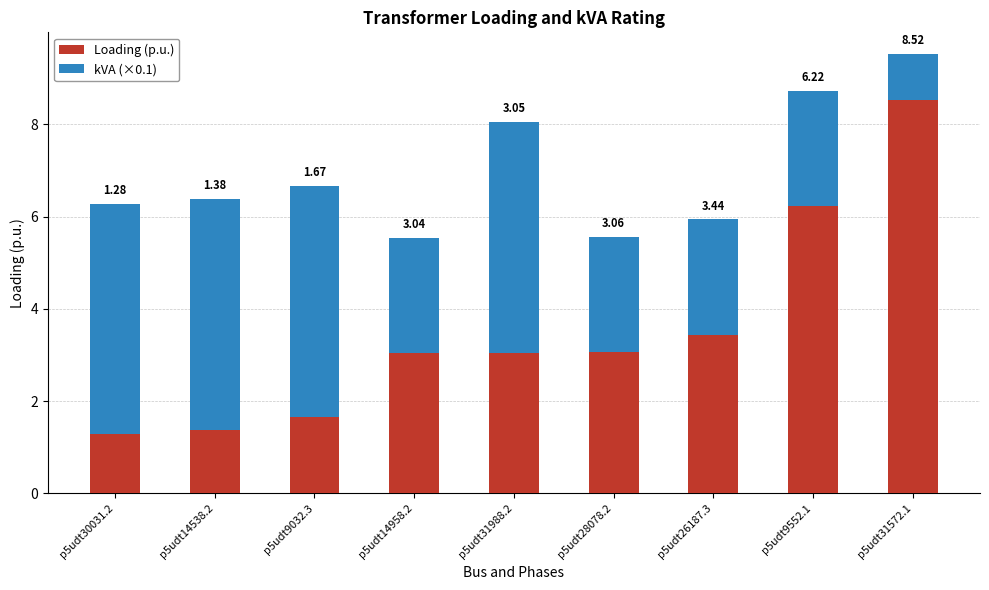

What is the difference between the maximum and minimum values in the Loading (p.u.) series?

7.2